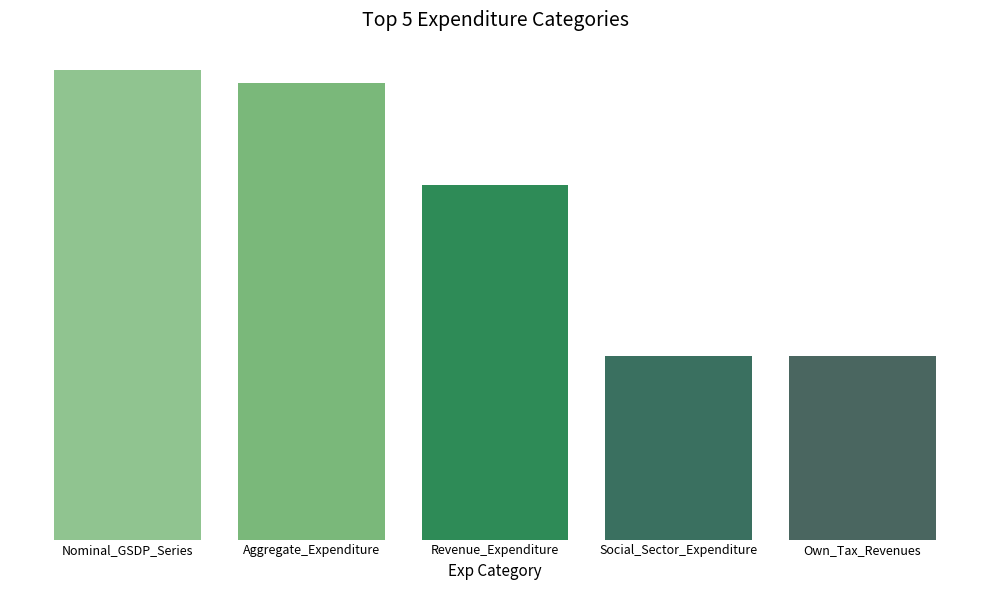

Is it true that the value at Nominal_GSDP_Series is 200181228?

True